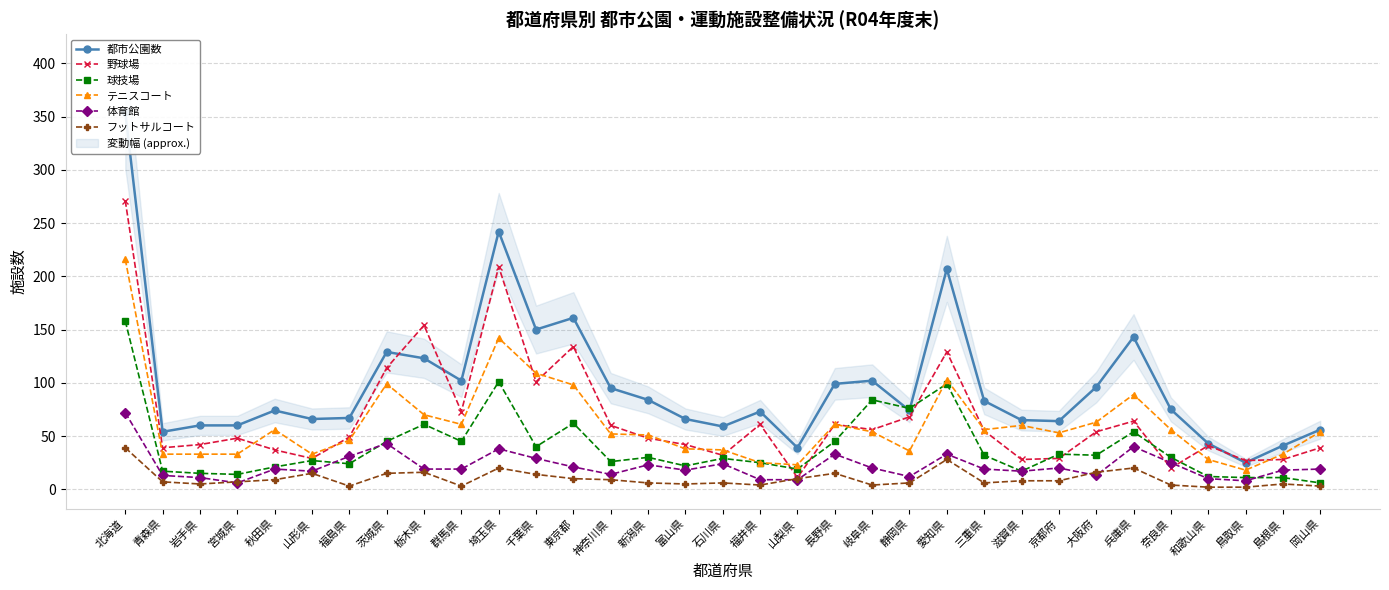

How many data points does each series have?

33